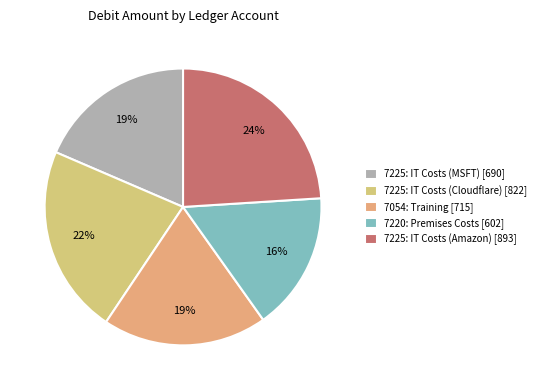

Does 7054: Training represent more than half of the total?

No